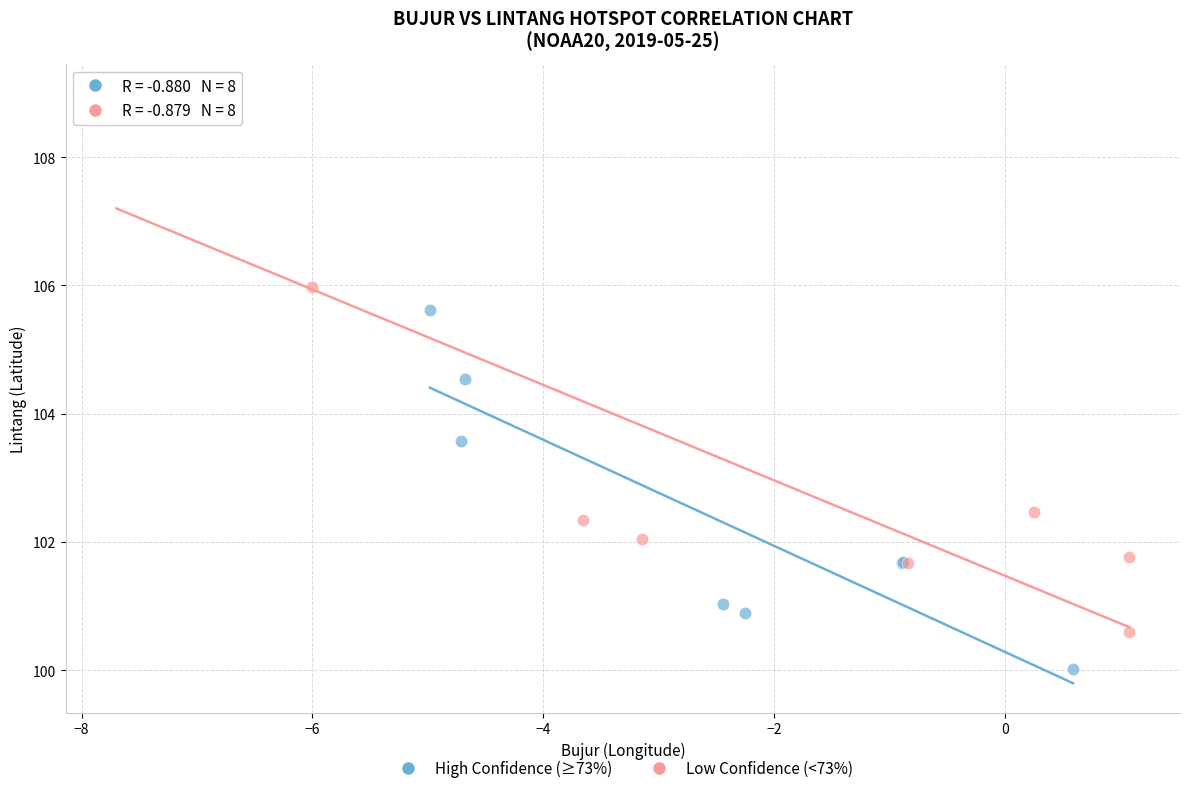

What are all the series names shown in the legend?

High Confidence (≥73%), Low Confidence (<73%)